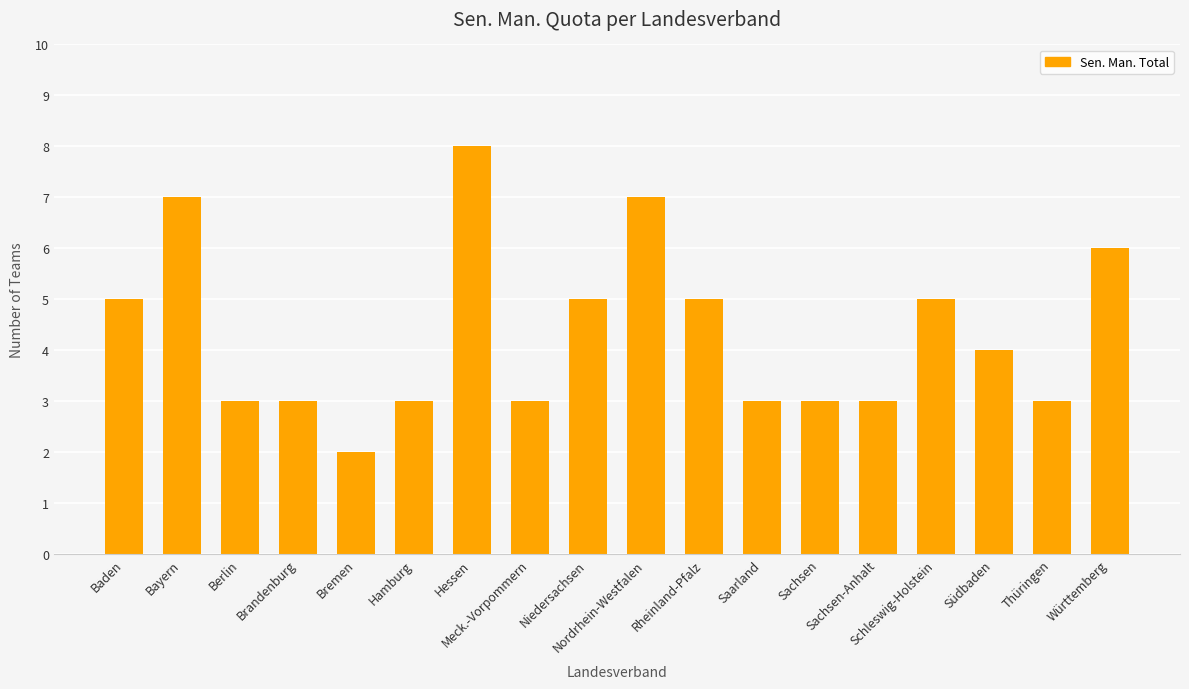

What is the ratio of the value at Sachsen to the value at Brandenburg?

1.0